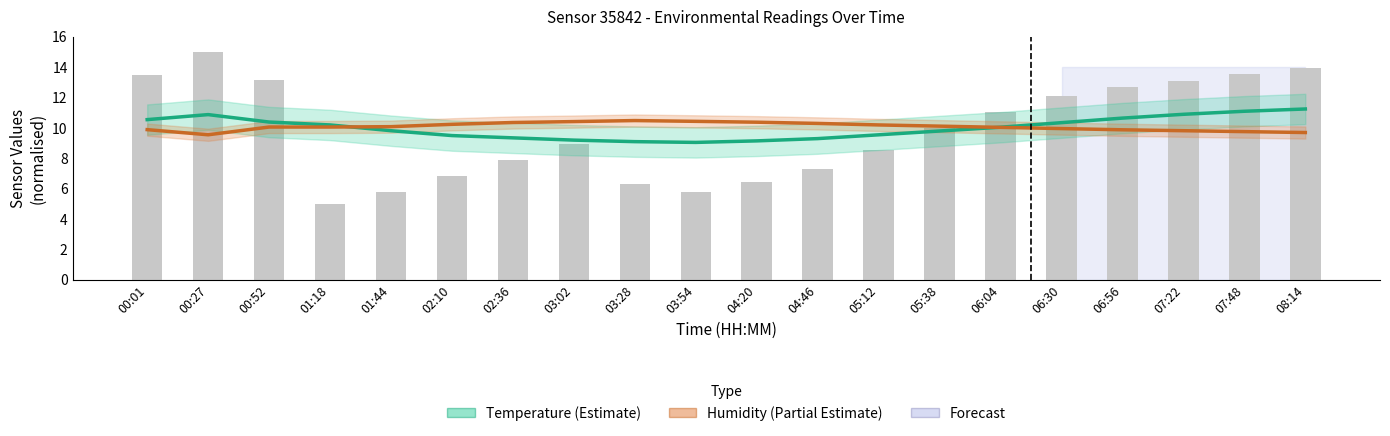

How many distinct data groups are displayed?

3